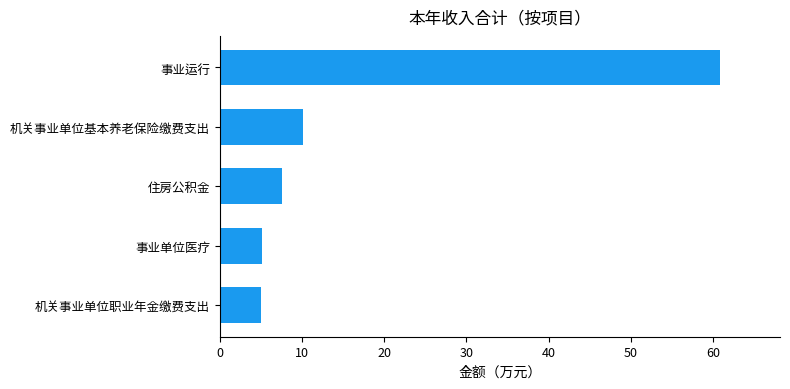

How many data points does each series have?

5